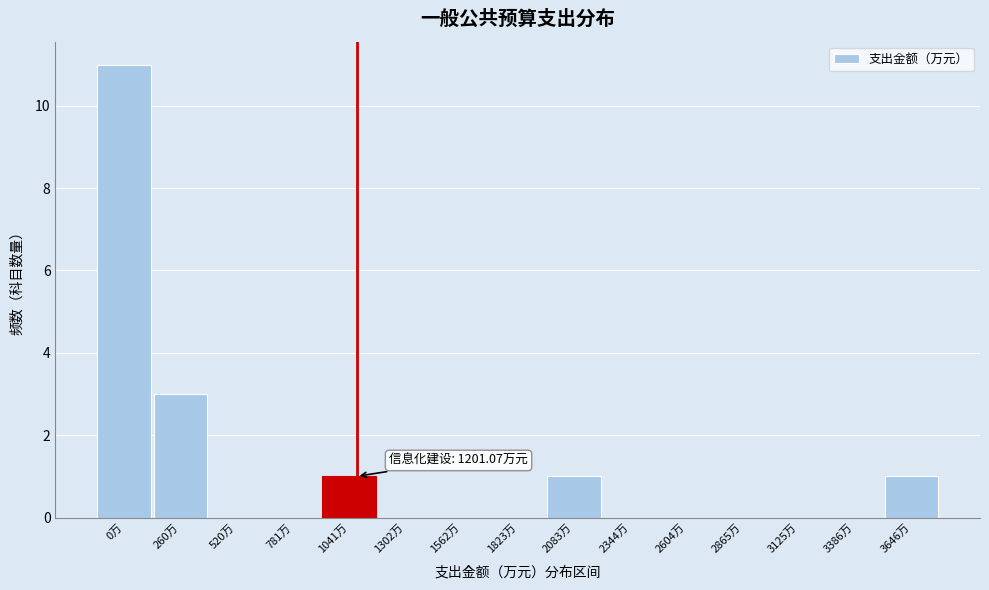

Reading right to left, extract all data points from this chart.

3646万=1	3386万=0	3125万=0	2865万=0	2604万=0	2344万=0	2083万=1	1823万=0	1562万=0	1302万=0	1041万=1	781万=0	520万=0	260万=3	0万=11